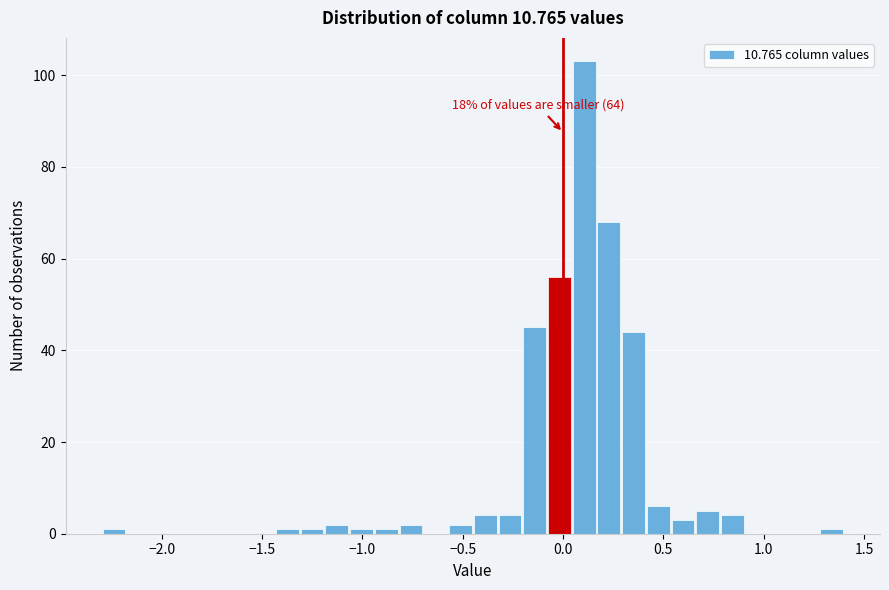

Read against the x-axis, roughly where is the centre of the tallest bar?

0.10